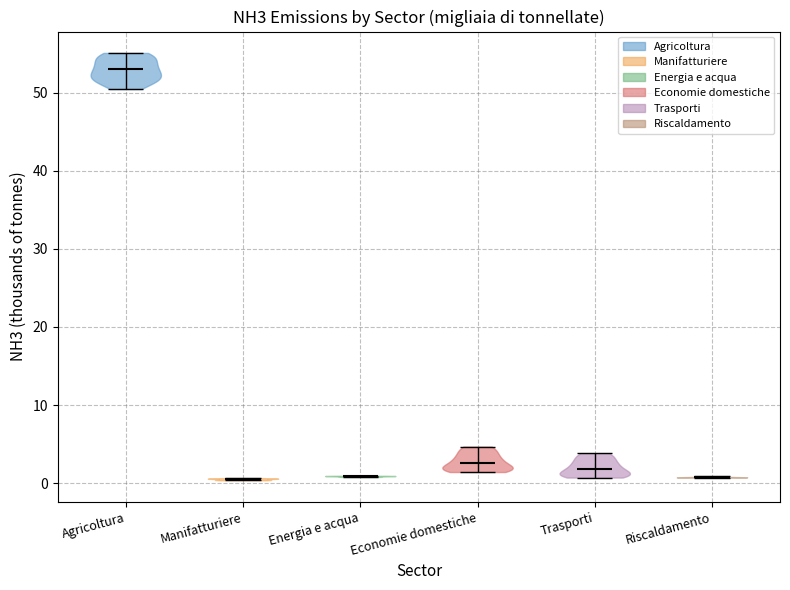

Reading left to right, read every violin against the y-axis: where its median line is, and the lowest and highest points it reaches. The values are not printed on the chart, so give them approximately, as read against the axis.

Agricoltura: median line 53, lowest point 50, highest point 55
Manifatturiere: median line 1, lowest point 0, highest point 1
Energia e acqua: median line 1, lowest point 1, highest point 1
Economie domestiche: median line 3, lowest point 1, highest point 5
Trasporti: median line 2, lowest point 1, highest point 4
Riscaldamento: median line 1, lowest point 1, highest point 1